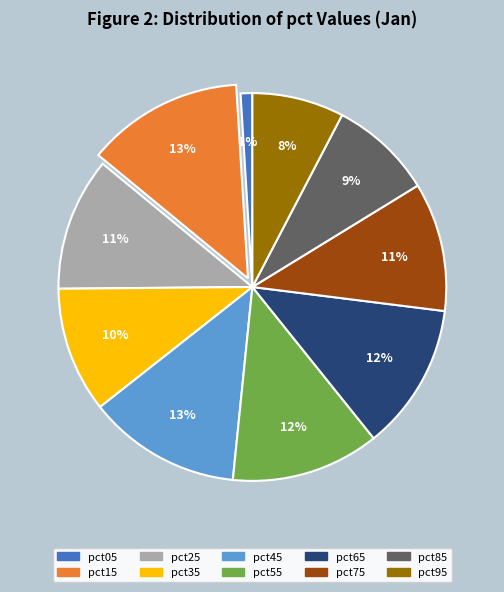

Do pct15 and pct55 together represent more than half of the pie?

No